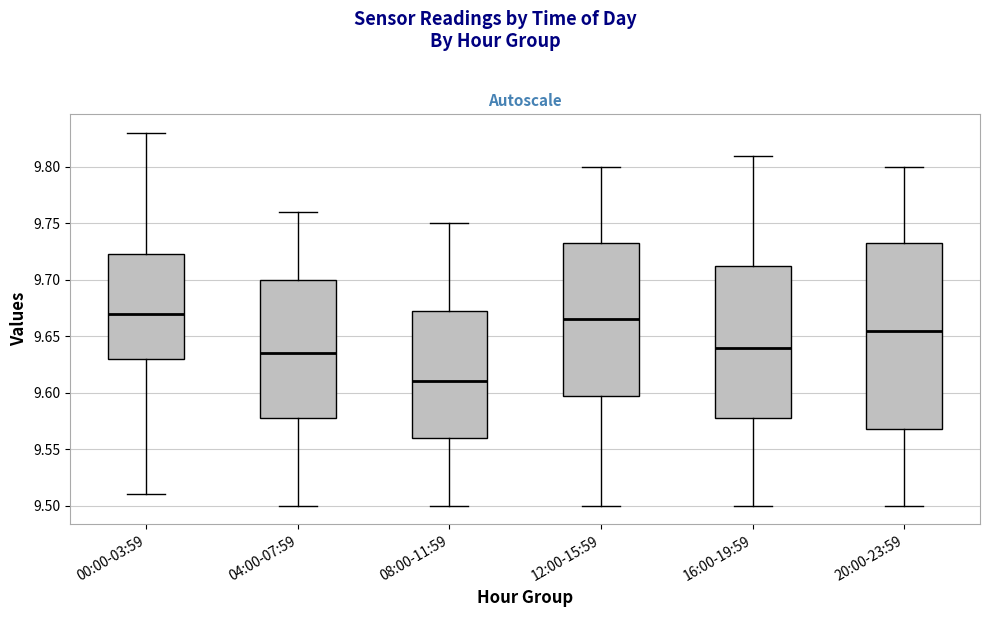

Which box has the highest median line?

00:00-03:59